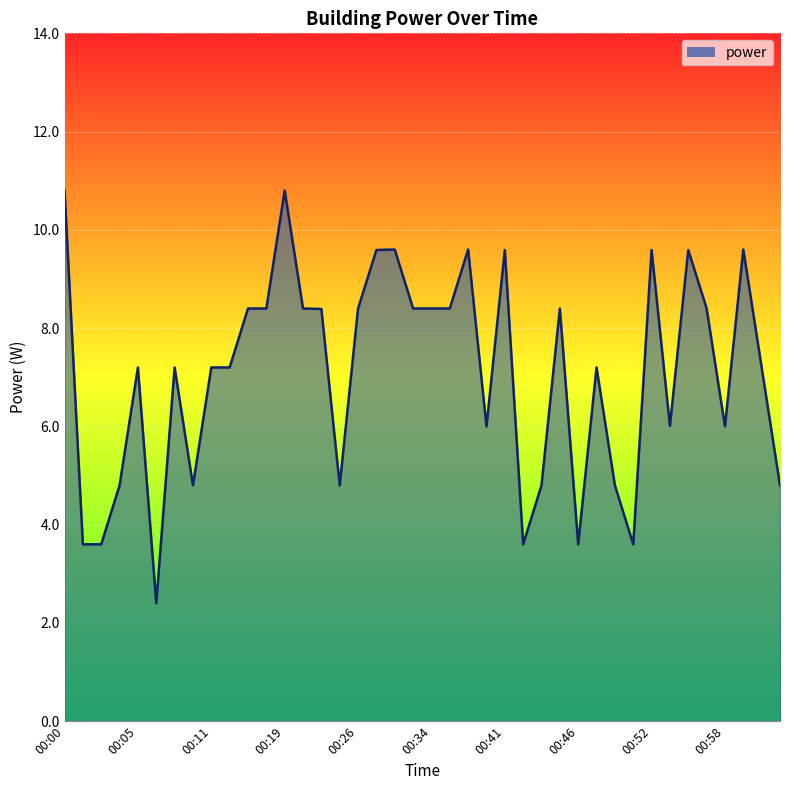

What is the greatest value displayed?

10.8